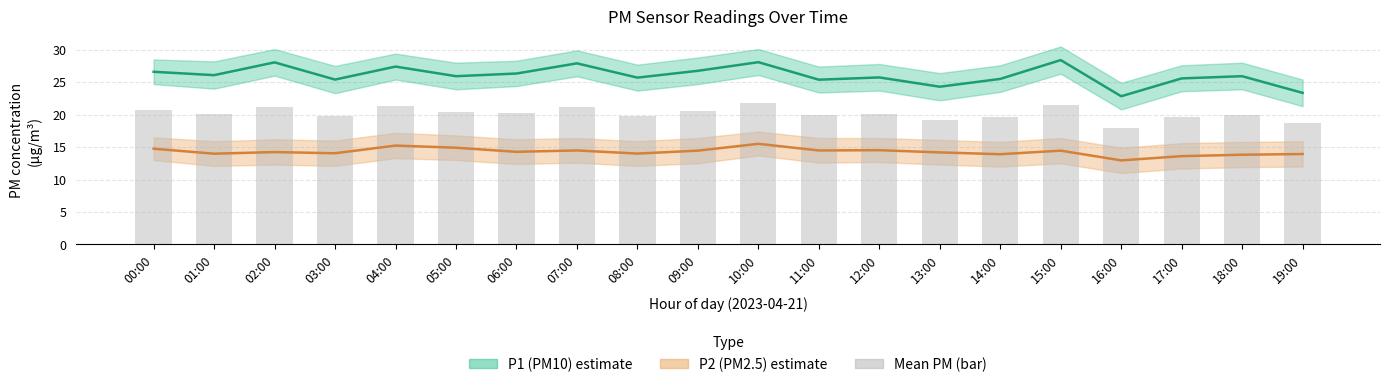

What are all the series names shown in the legend?

P1 (PM10), P2 (PM2.5), Mean PM (bar)